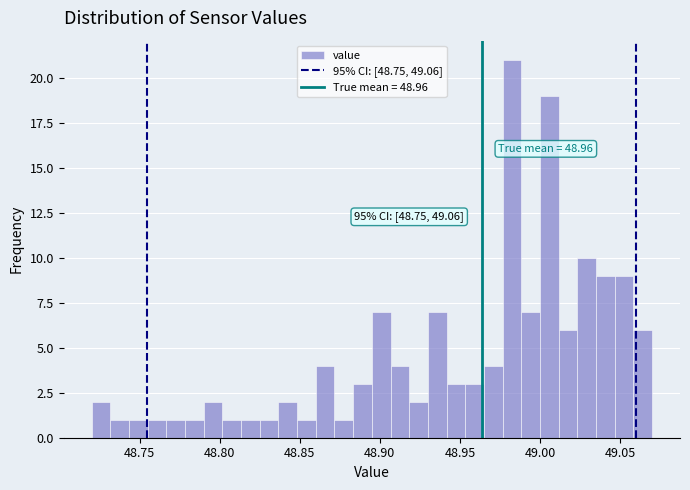

Read against the x-axis, roughly where is the centre of the tallest bar?

48.985